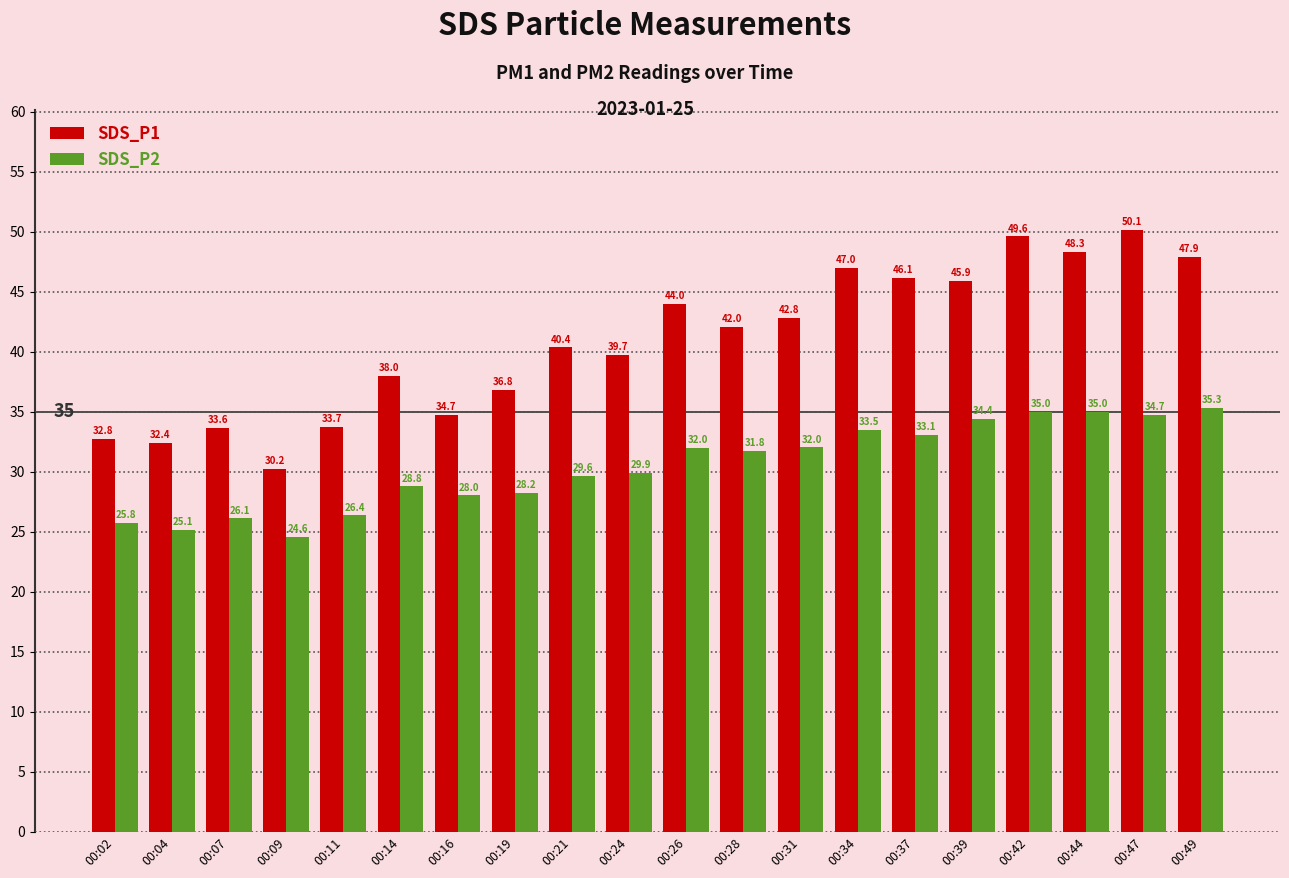

Rank the series by their maximum value, from highest to lowest.

SDS_P1, SDS_P2